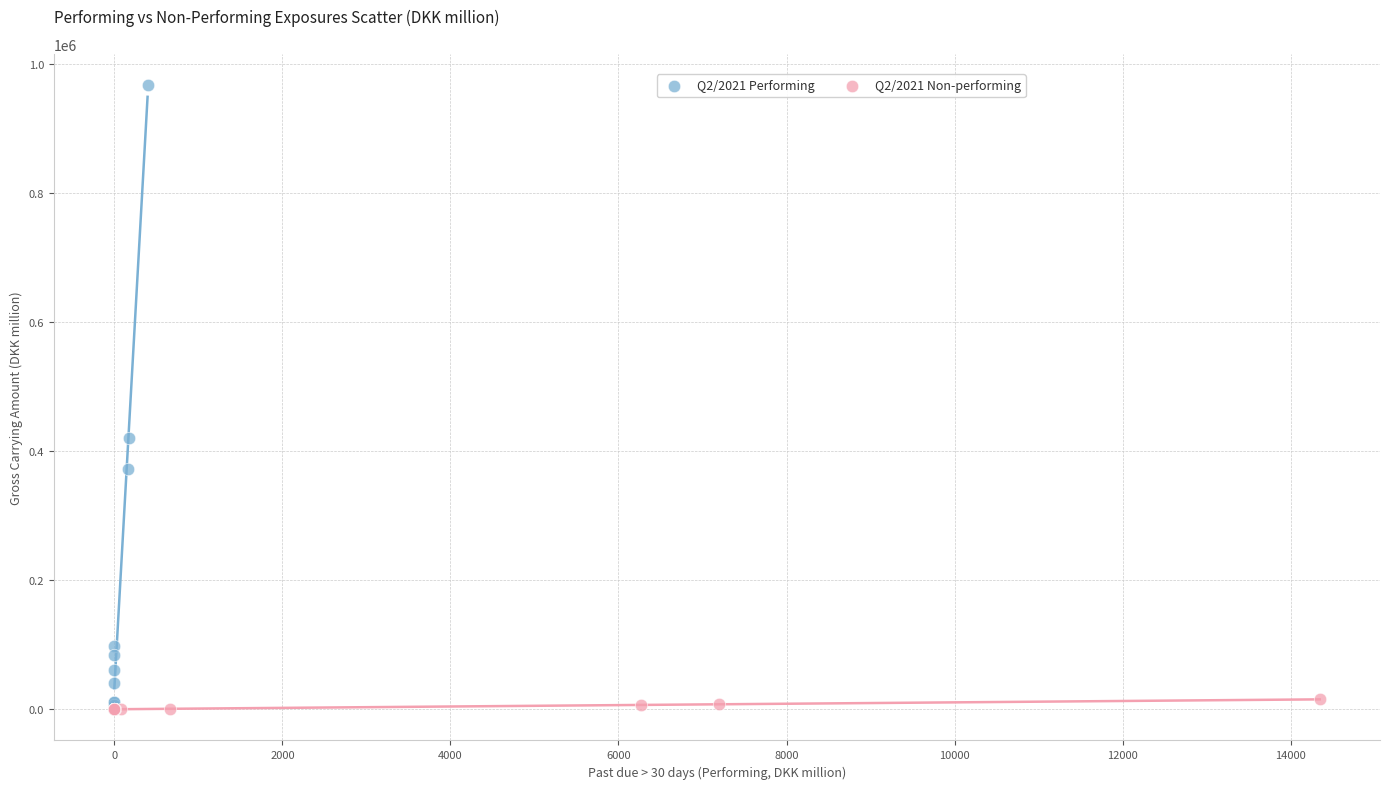

Which series contains the highest Y value?

Q2/2021 Performing